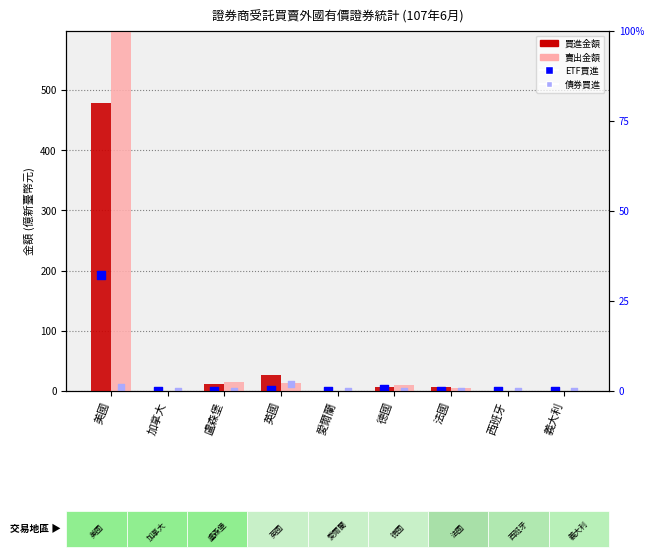

Which series contains the highest Y value?

賣出金額